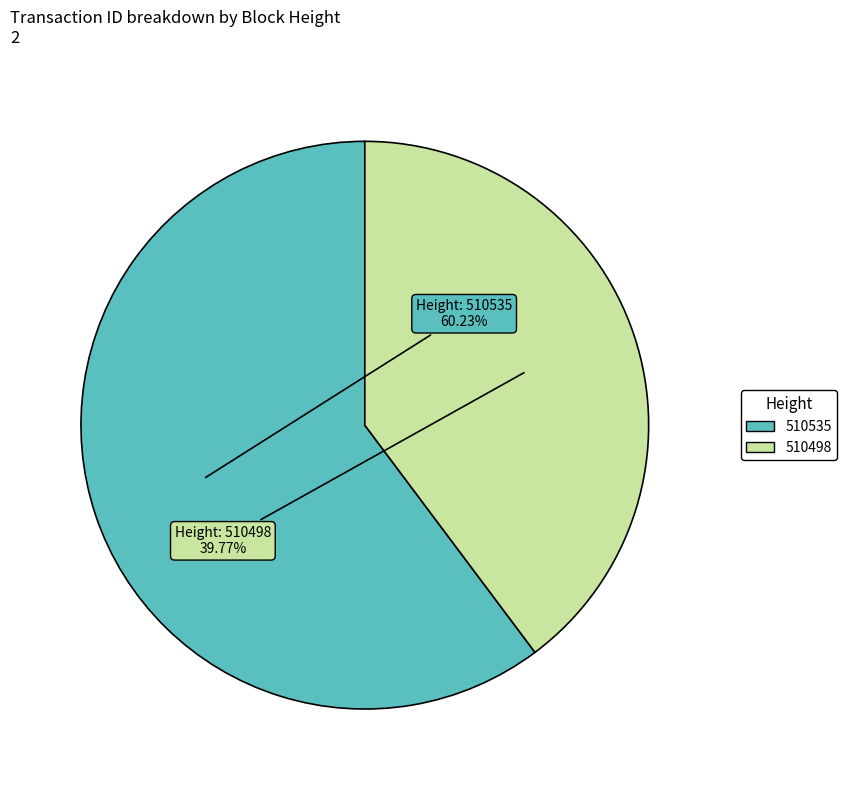

Which slice is the largest?

510535